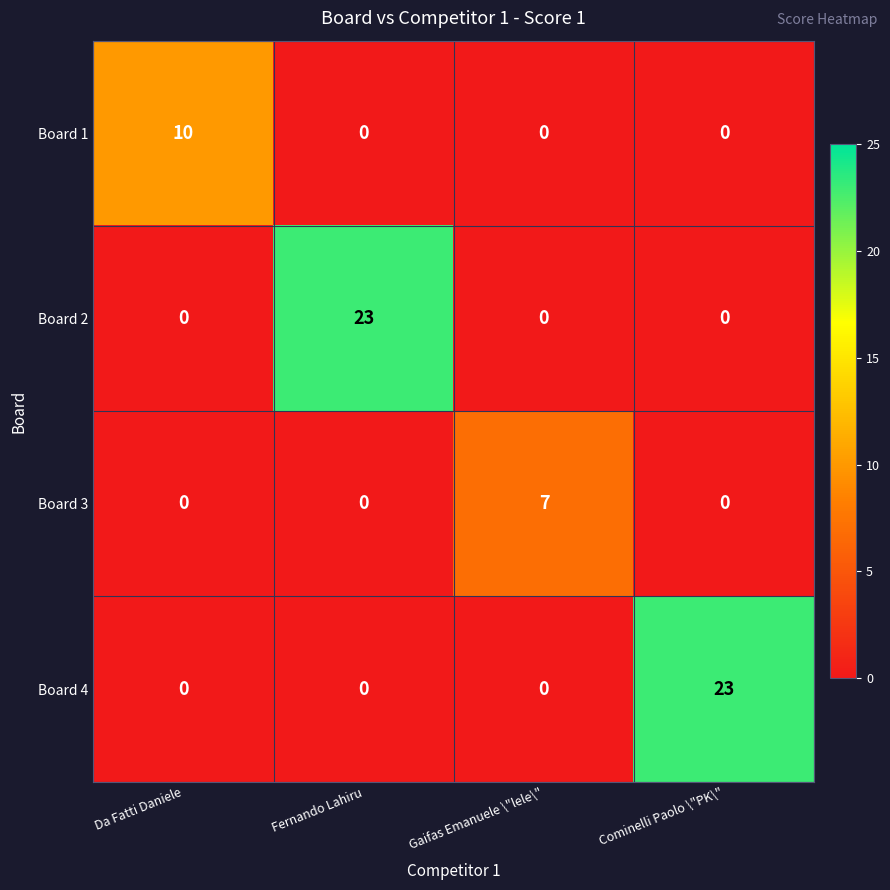

What is the difference between the maximum and minimum values in the Board 1 series?

10